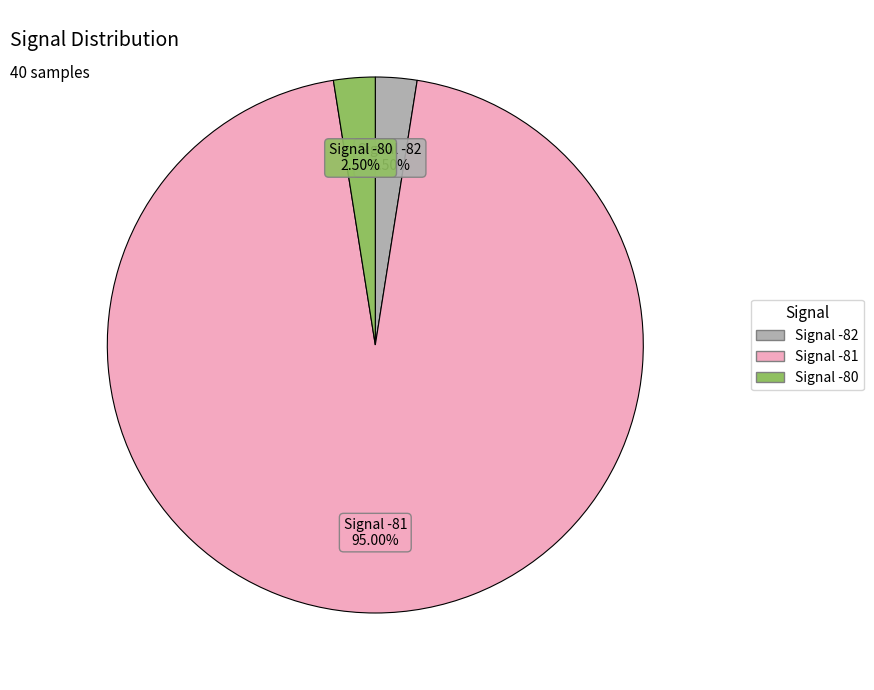

Count the number of slices in the pie.

3